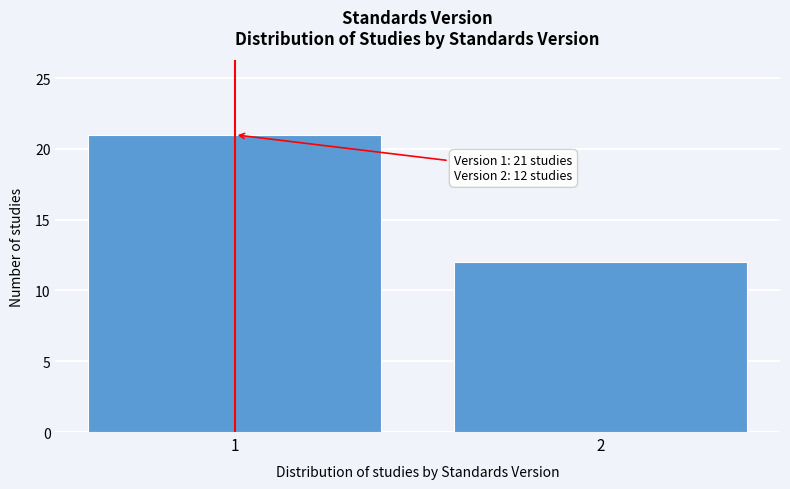

Reading left to right, list all the values displayed in this chart.

1=21	2=12